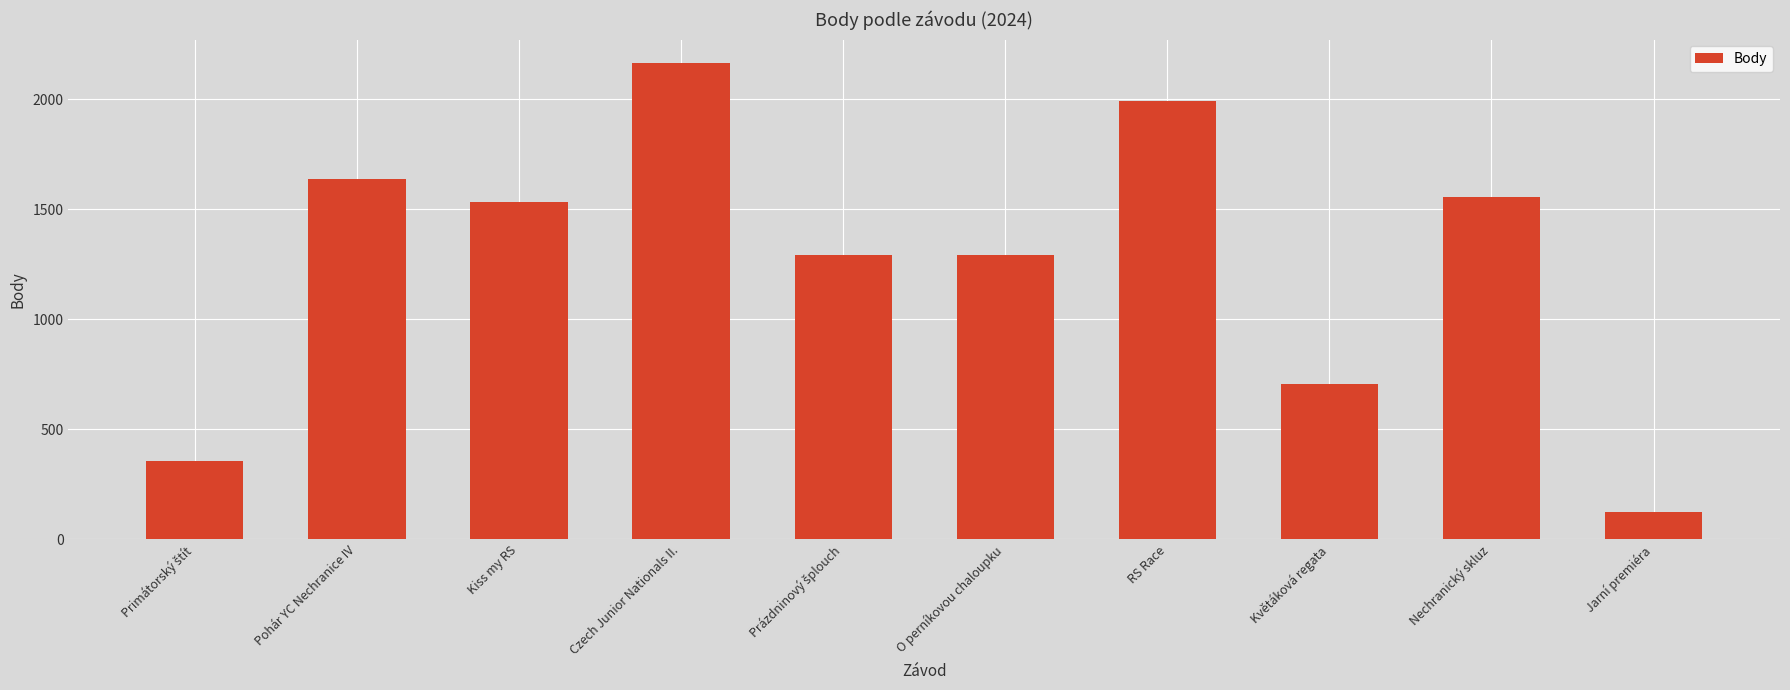

At which category does the chart reach its peak across all series?

Czech Junior Nationals II.